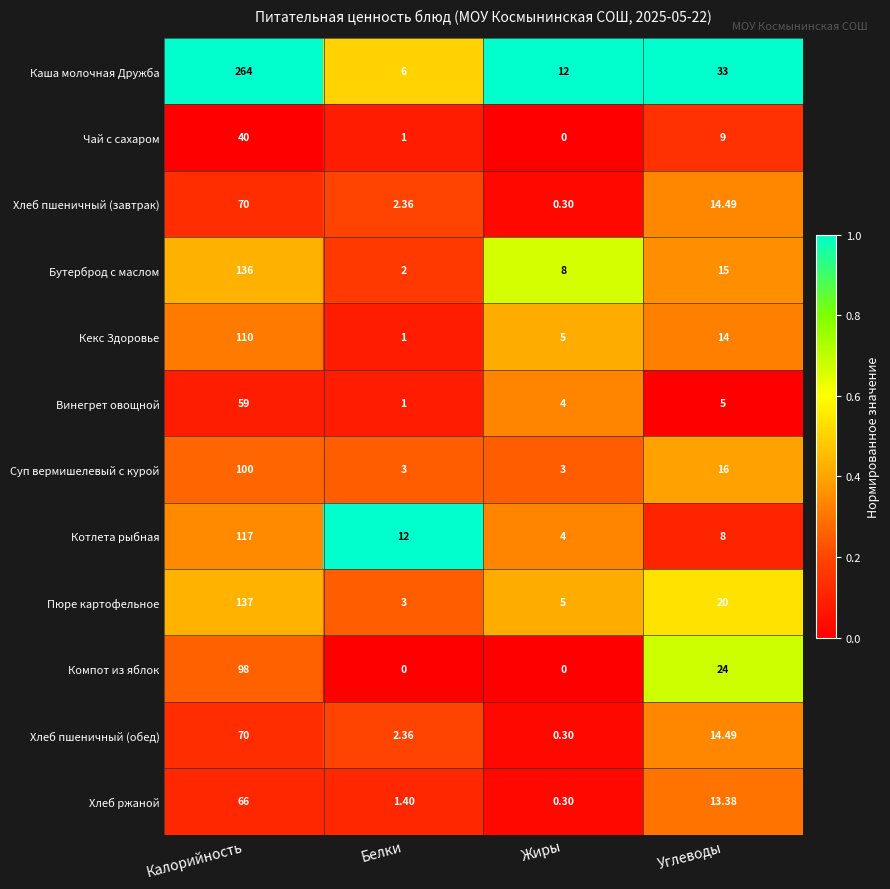

What is the greatest value displayed?

264.0